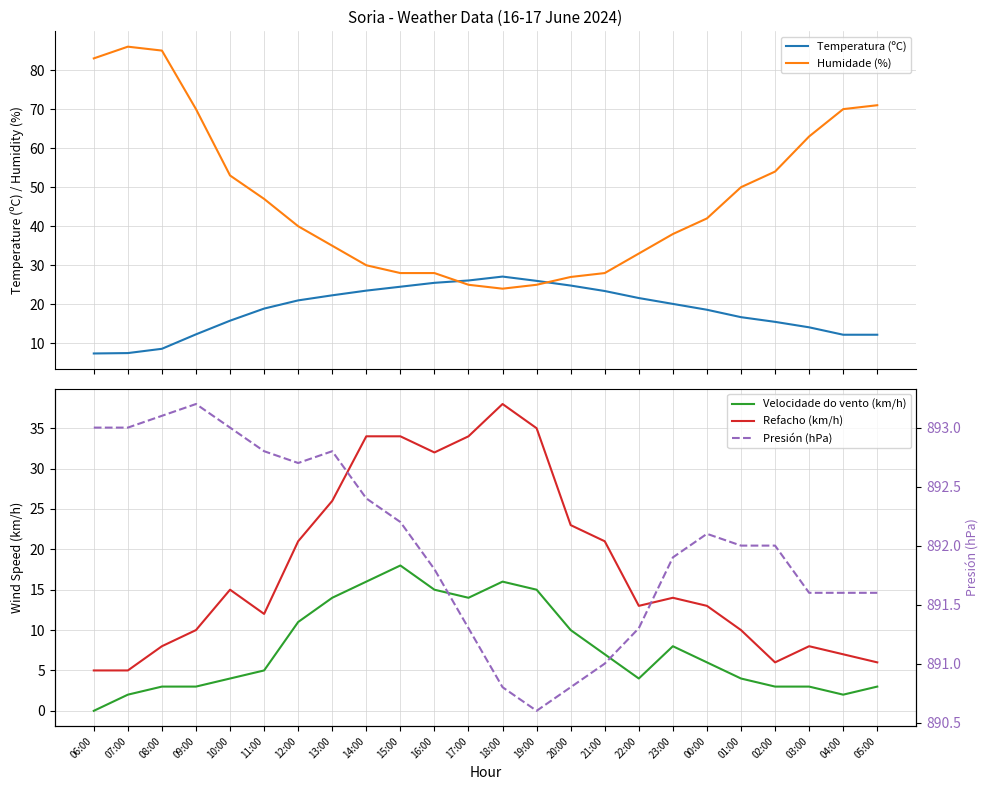

What is the difference between the highest and lowest values at 00:00?

886.1